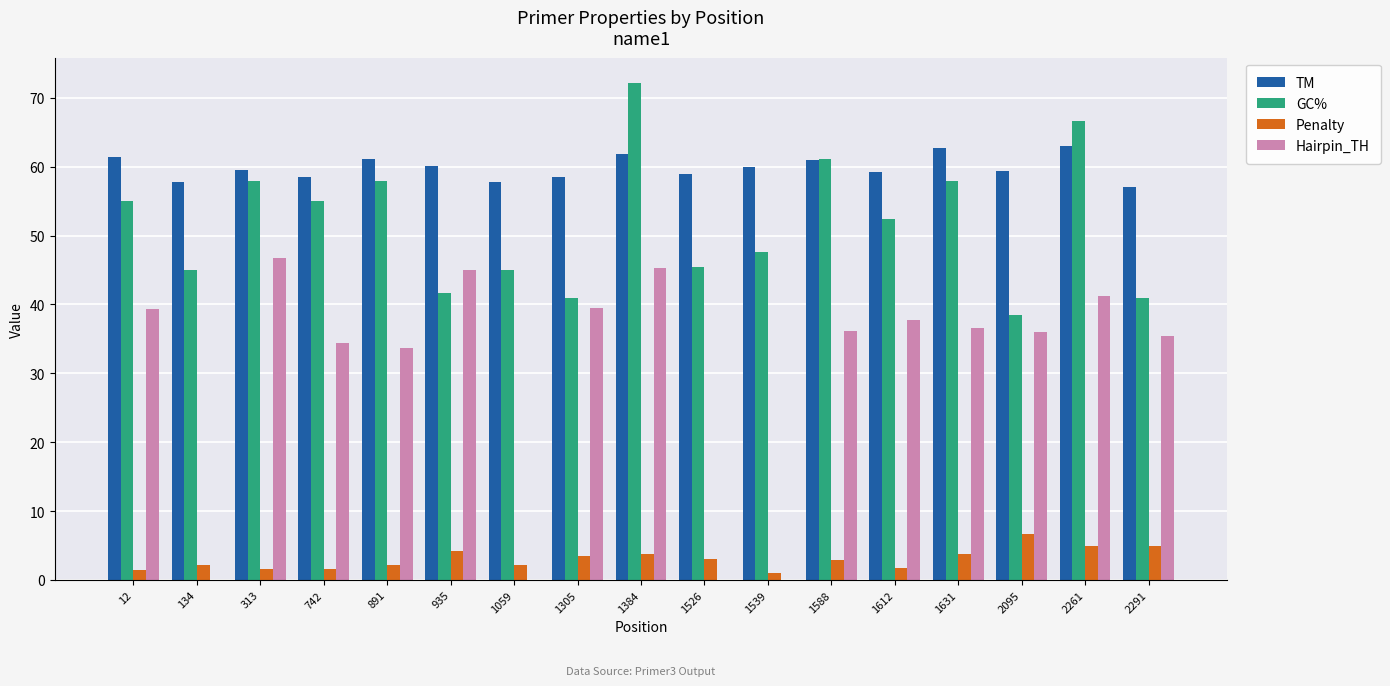

The value of Hairpin_TH at 891 is 17.5. True or false?

False